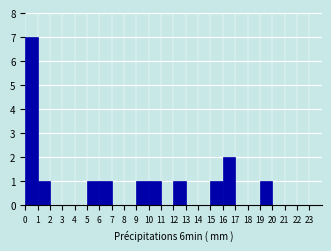

What is the height of the bar covering 15 to 16 on the x-axis? The values are not printed on the chart, so give them approximately, as read against the axis.

1